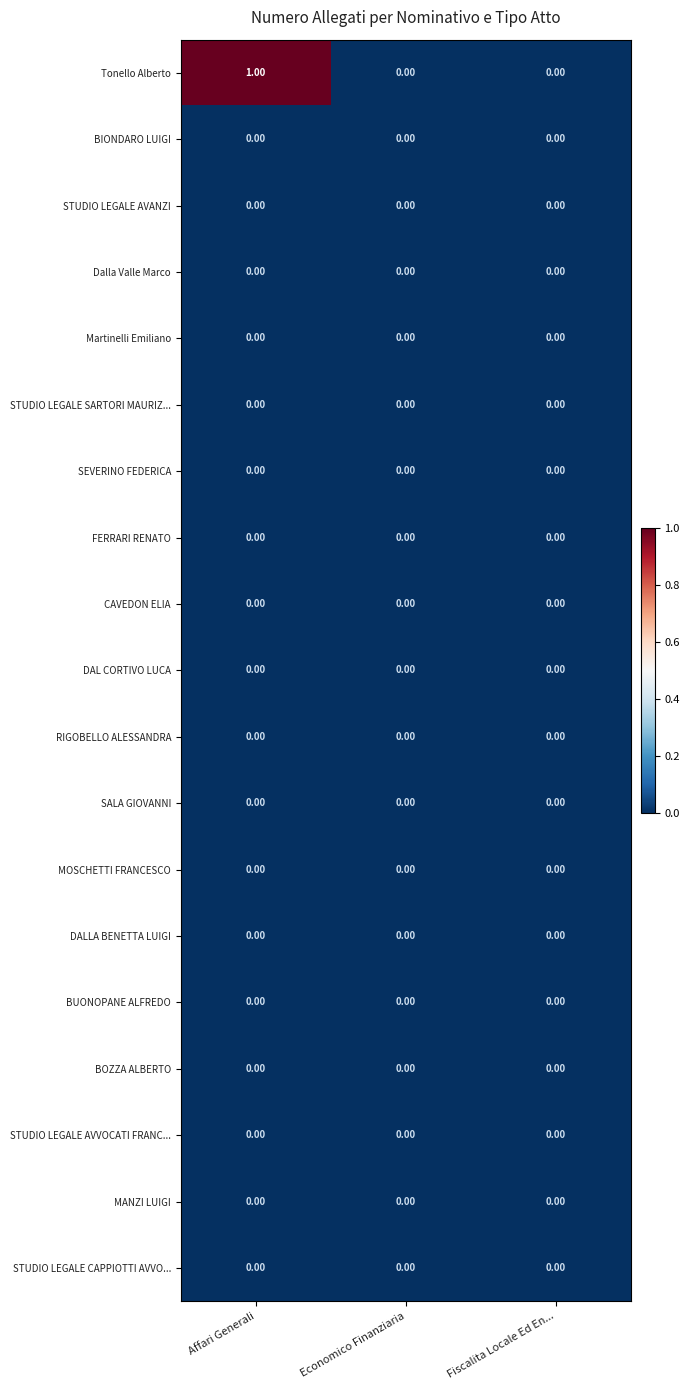

At which category is the sum across all series the highest?

Affari Generali